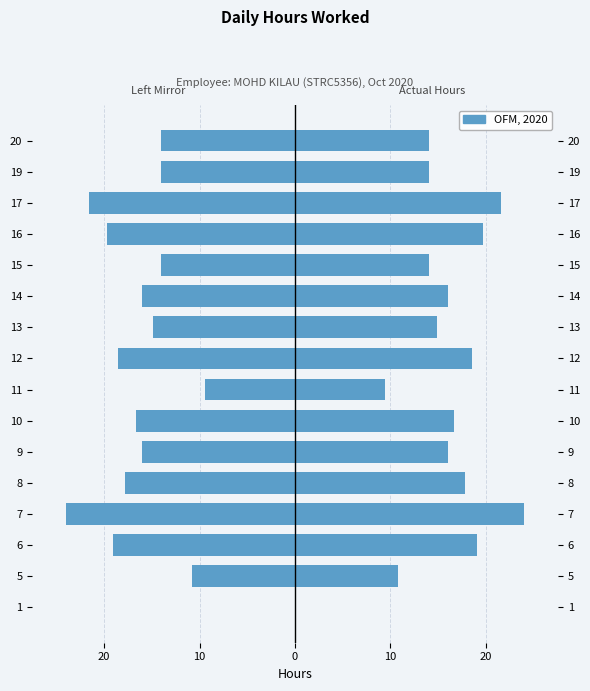

Which series changed the most between 8 and 11?

Hours (Left Mirror)